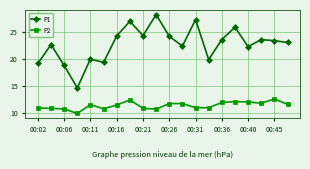

What are all the series names shown in the legend?

P1, P2